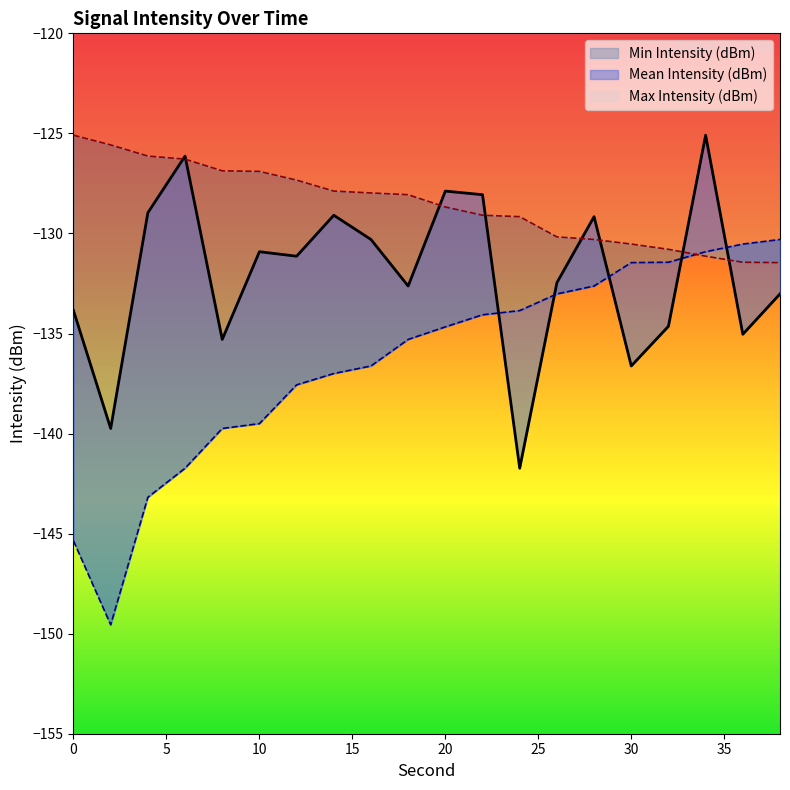

Which category has the highest value across all series?

34